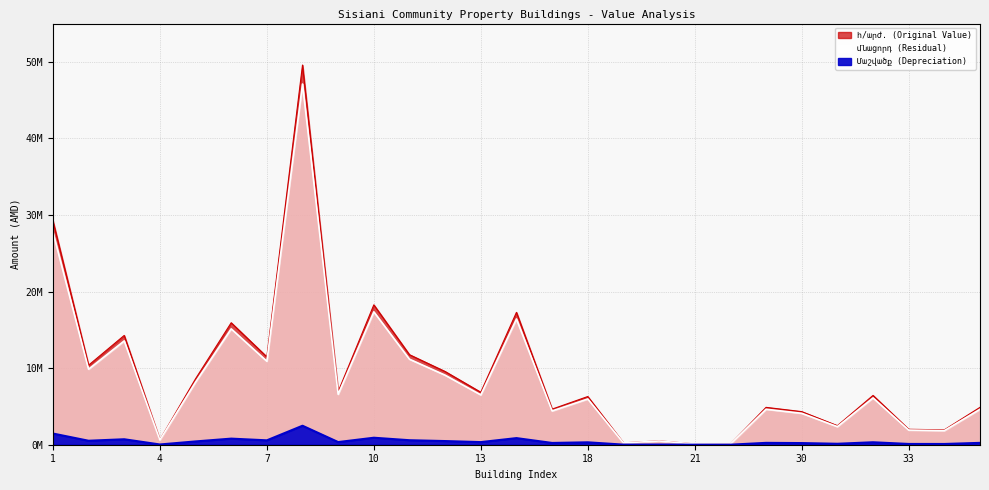

What is the smallest value displayed?

4500